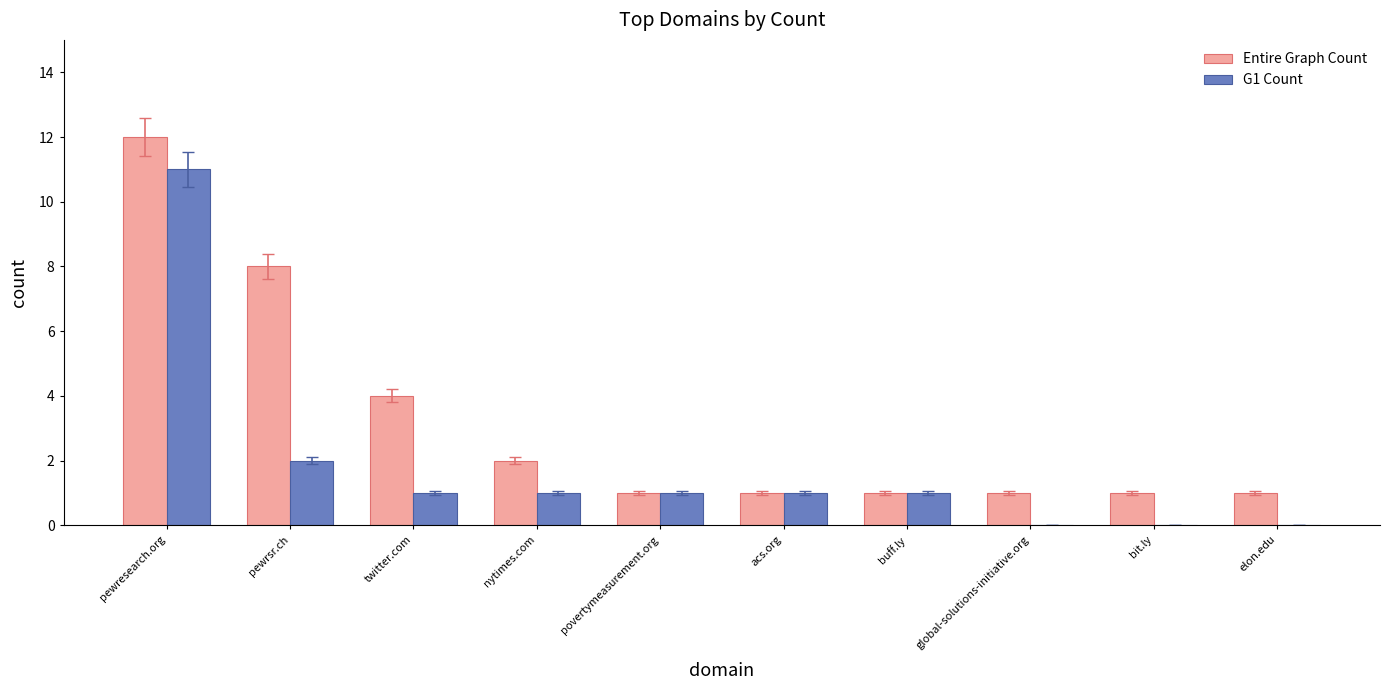

What is the sum of the Entire Graph Count values at pewresearch.org and global-solutions-initiative.org?

13